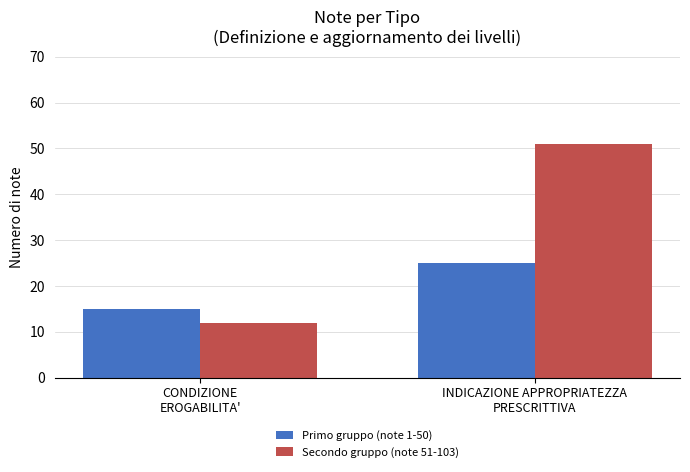

How many data points does each series have?

2